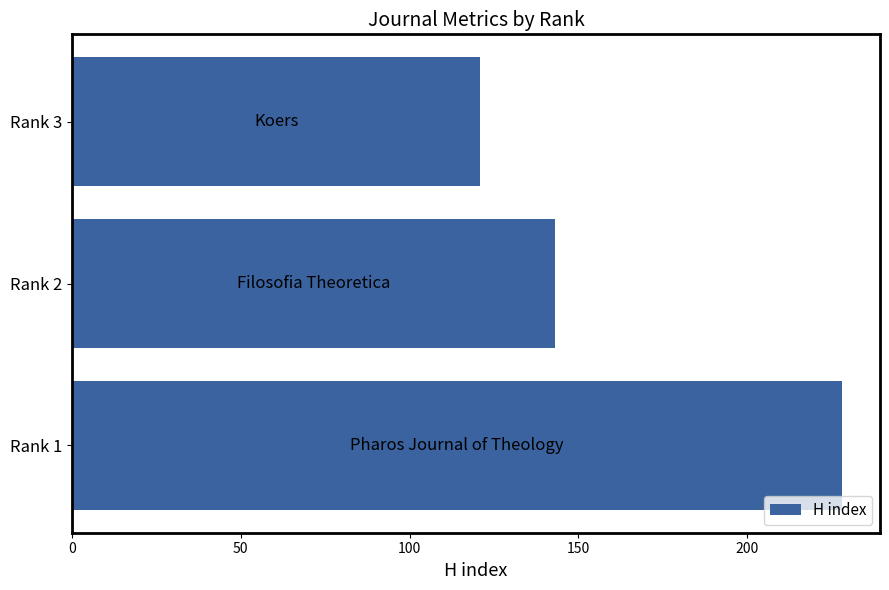

The value at Rank 1 is 228. True or false?

True